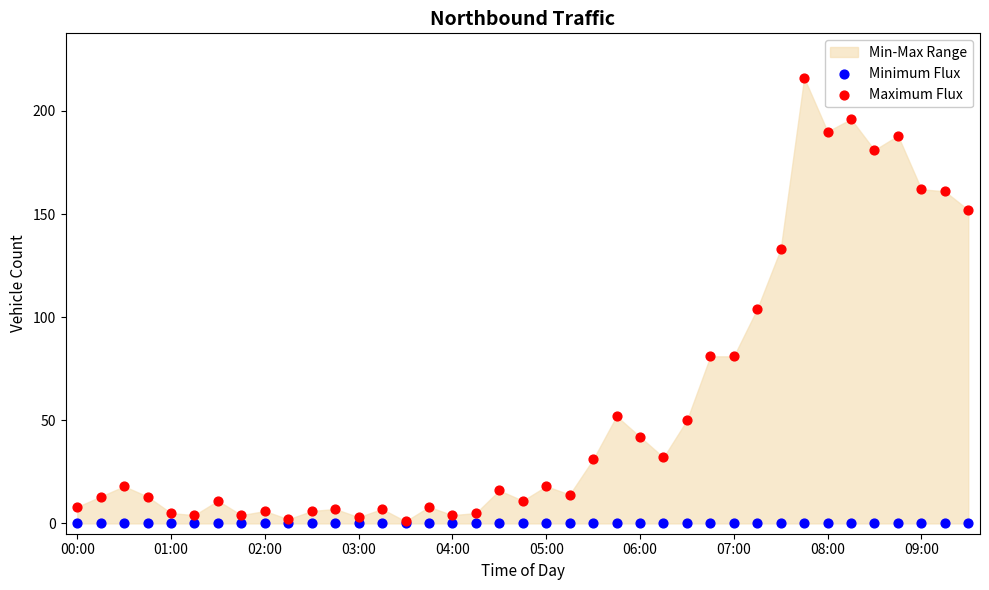

In the Maximum Flux series, what Y value is closest to 108?

104